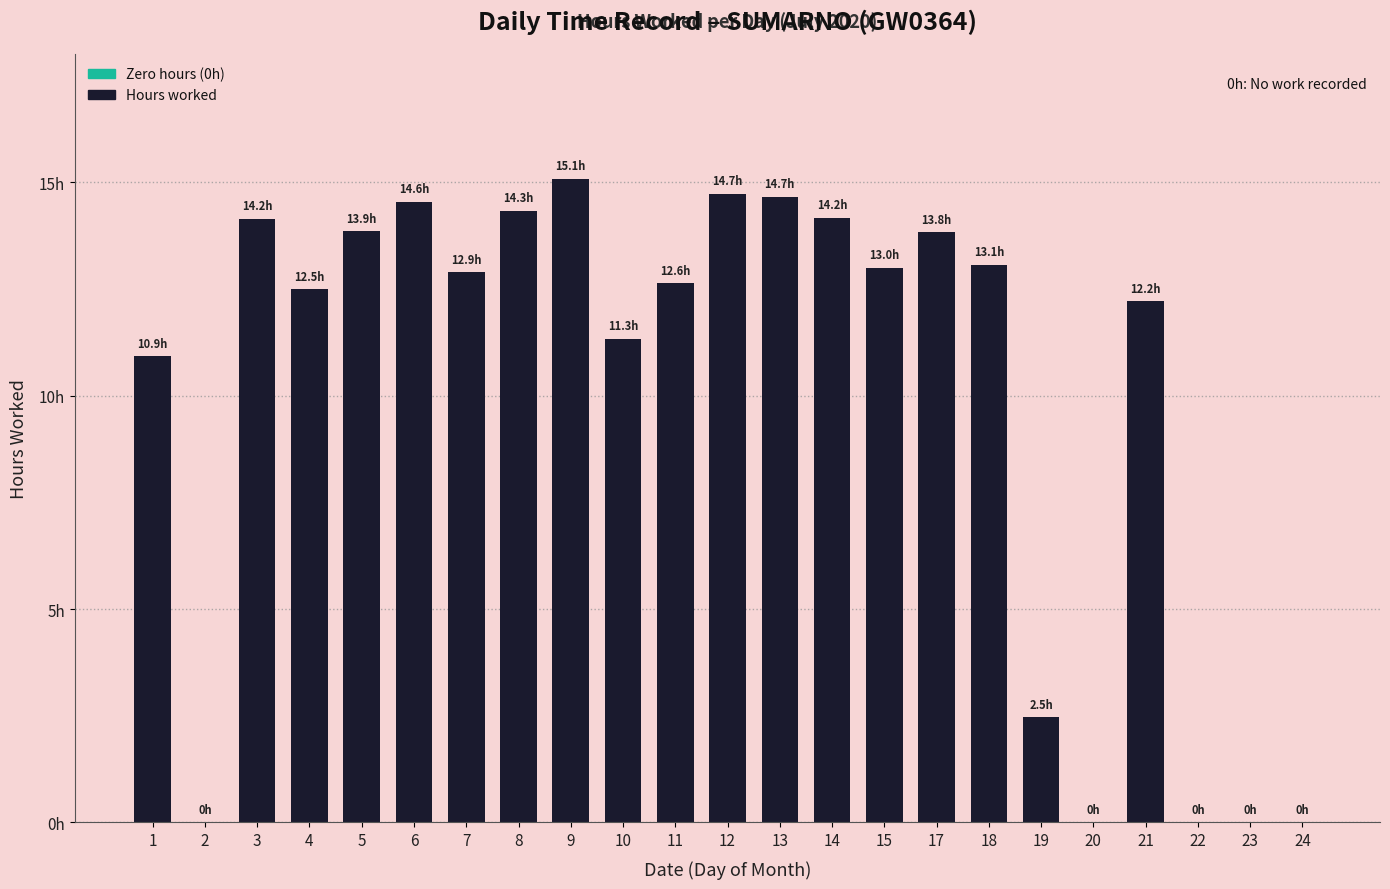

List the labels in order of value, largest first.

9, 12, 13, 6, 8, 14, 3, 5, 17, 18, 15, 7, 11, 4, 21, 10, 1, 19, 2, 20, 22, 23, 24